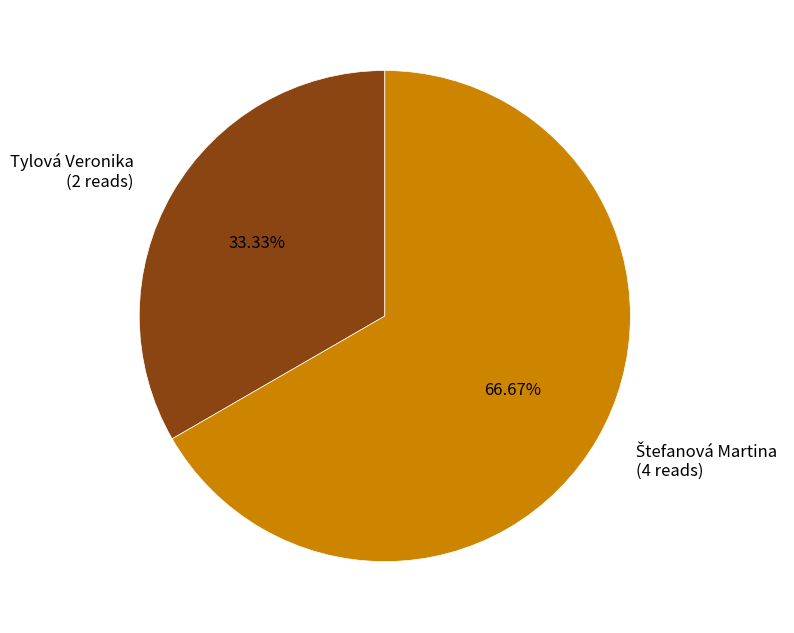

True or false: Tylová Veronika accounts for 33% of the total.

True